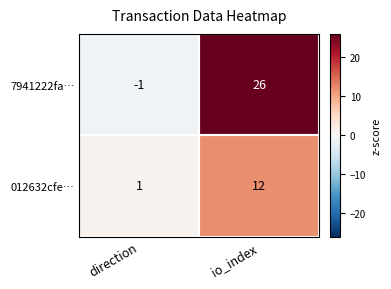

What value does the 012632cfe… series have at io_index, to the nearest 5?

10